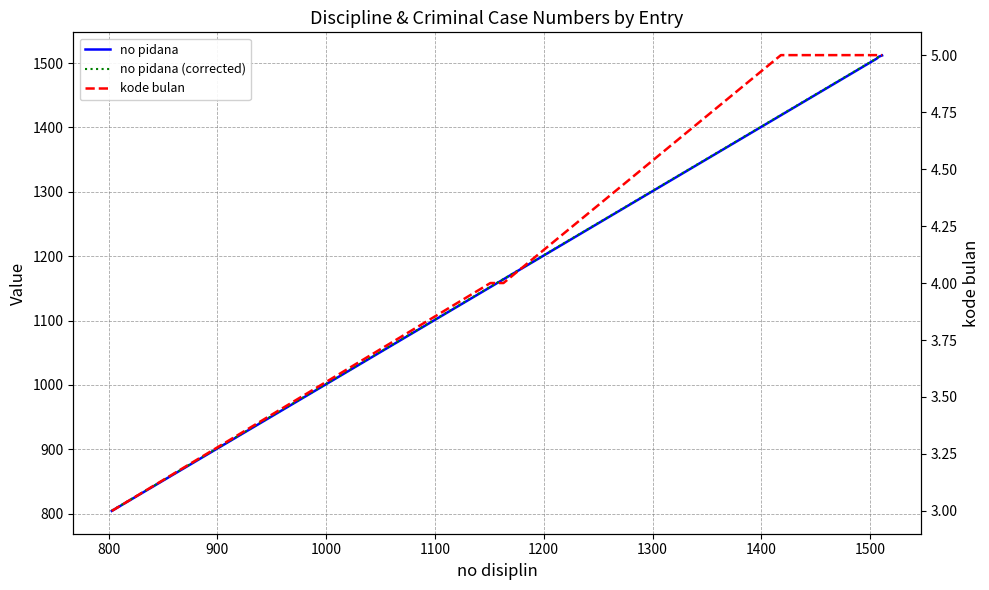

Which series has the widest spread of values?

no pidana